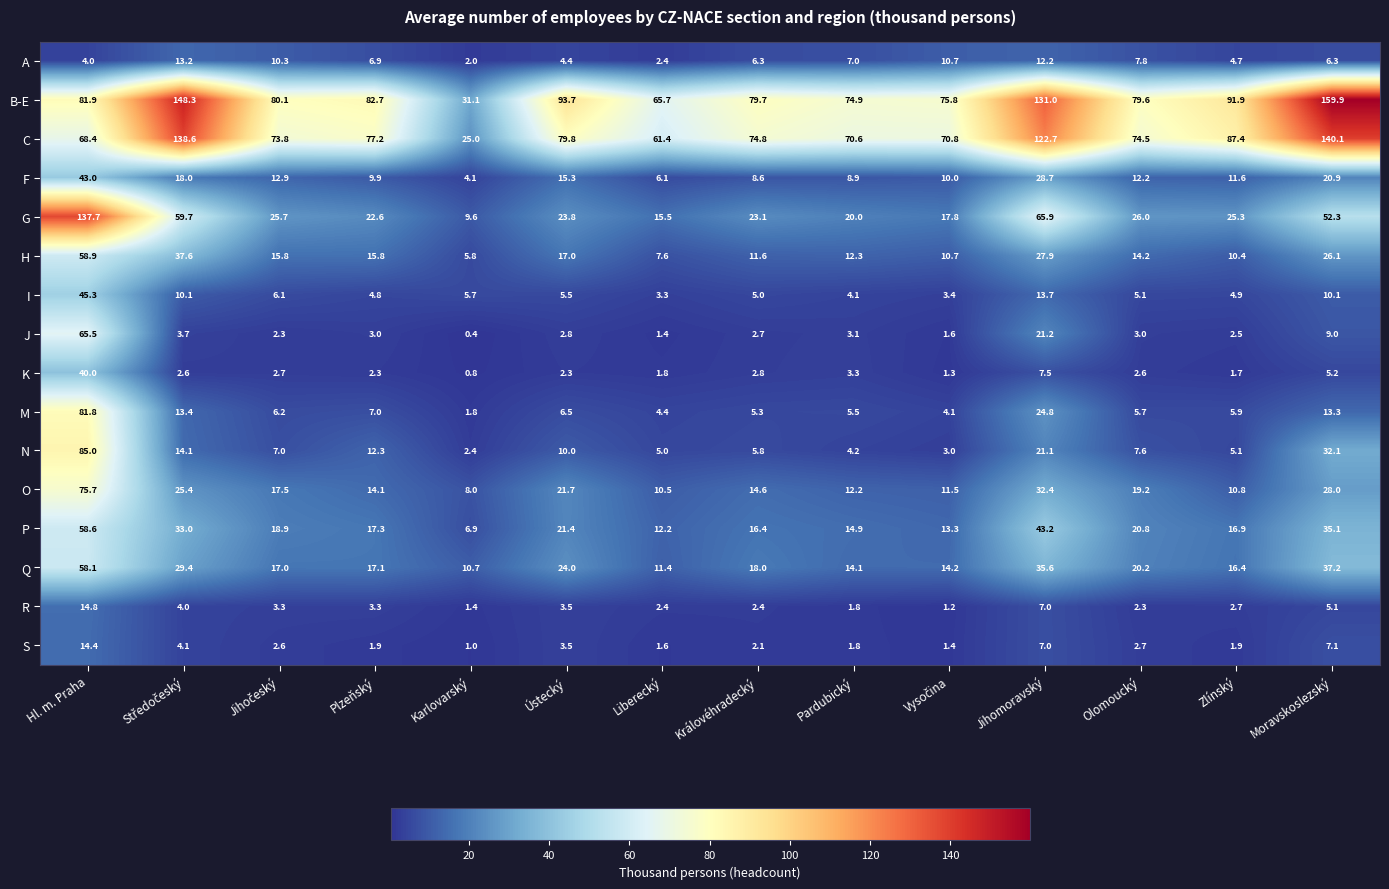

What is the sum of the G values at Liberecký and Karlovarský?

25.1